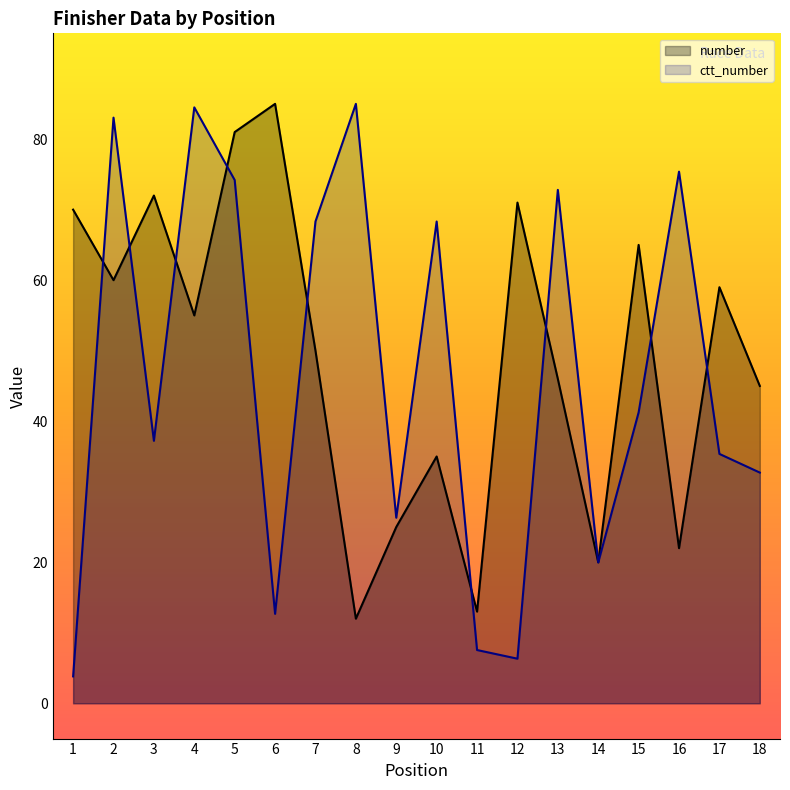

True or false: number has more than 0 points higher than both neighbors.

True